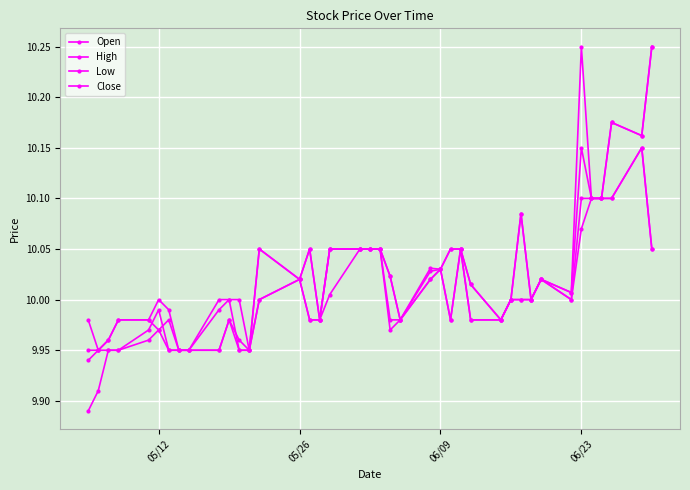

What is the smallest value displayed?

9.9